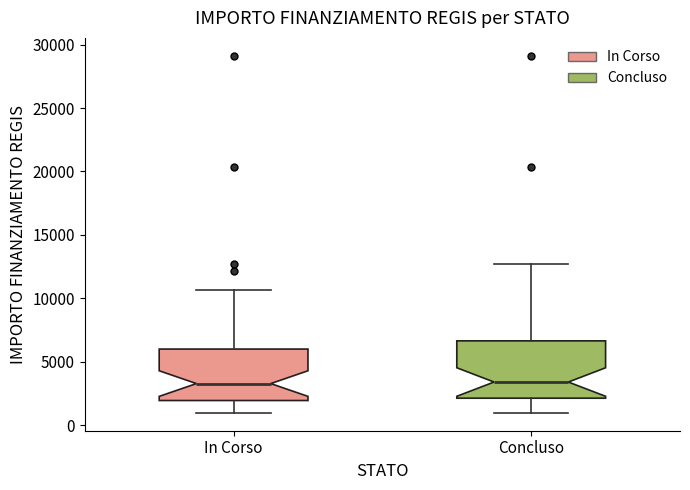

Reading left to right, read every box against the y-axis: the position of its median line, the range the box covers, and the ends of its whiskers. The values are not printed on the chart, so give them approximately, as read against the axis.

In Corso: median 3500, box 2000 to 6000, whiskers 1000 to 10500
Concluso: median 3500, box 2000 to 6500, whiskers 1000 to 12500